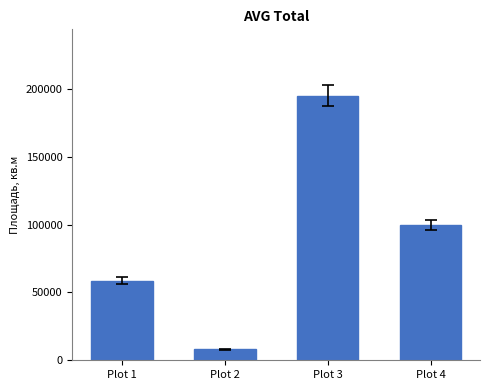

What is the change in value from Plot 1 to Plot 3?

+136593